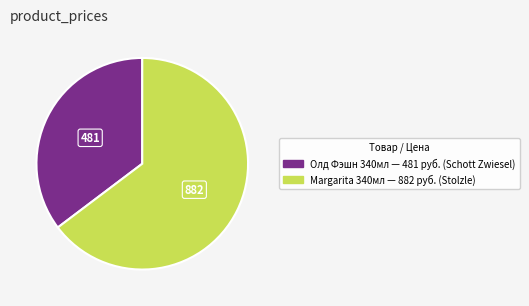

Is there a majority slice in this chart?

Yes